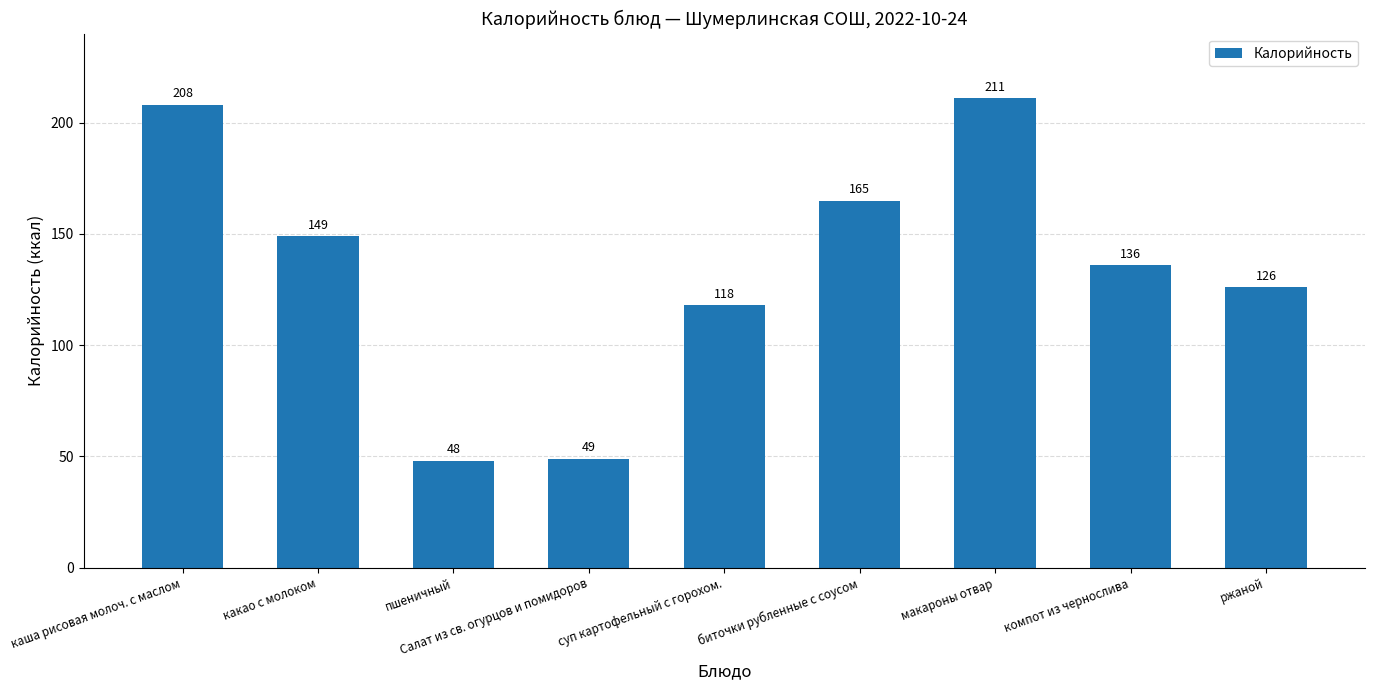

What is the difference between the second highest and second lowest values?

159